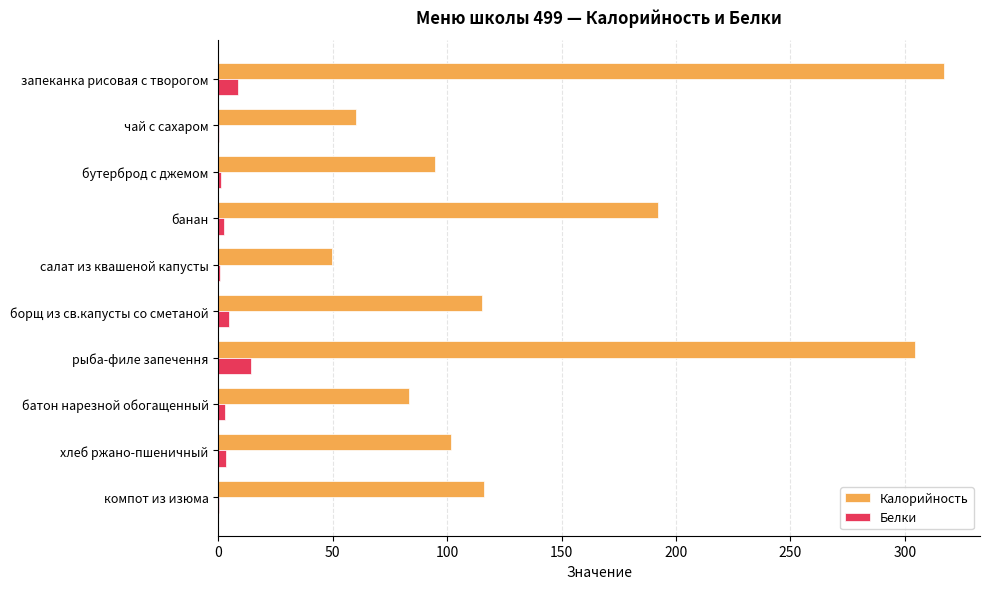

What is the highest value of the Белки series?

14.1